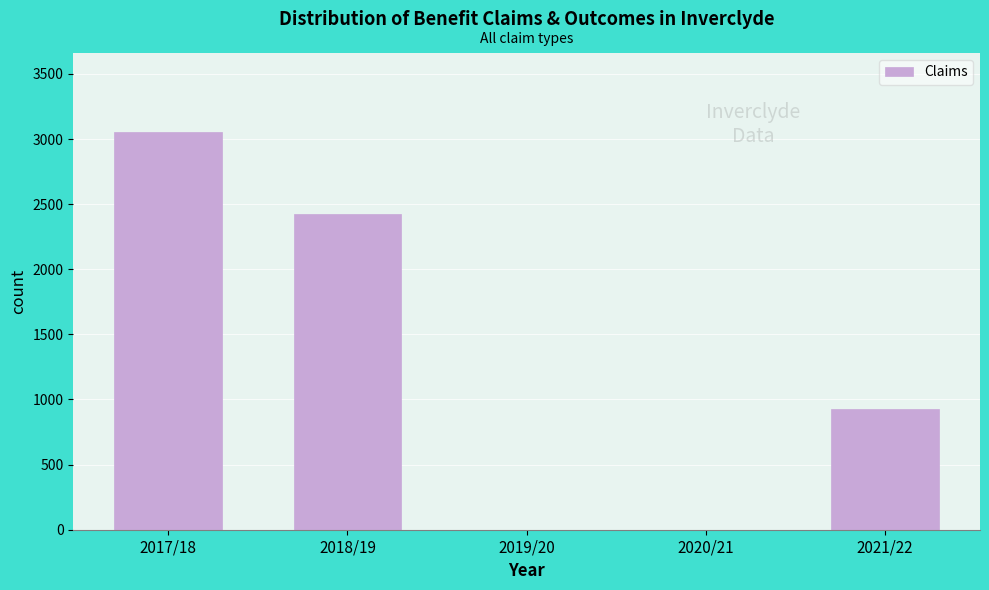

Reading left to right, what are all the values shown in this chart?

2017/18=3052	2018/19=2423	2019/20=0	2020/21=0	2021/22=929